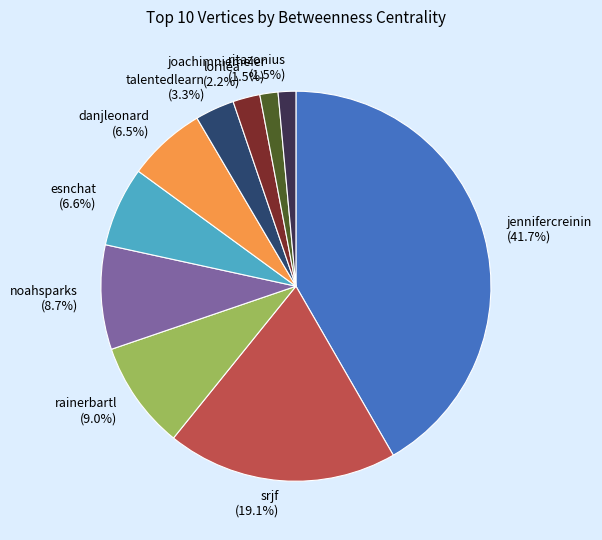

Do lorilea and noahsparks together represent more than half of the pie?

No